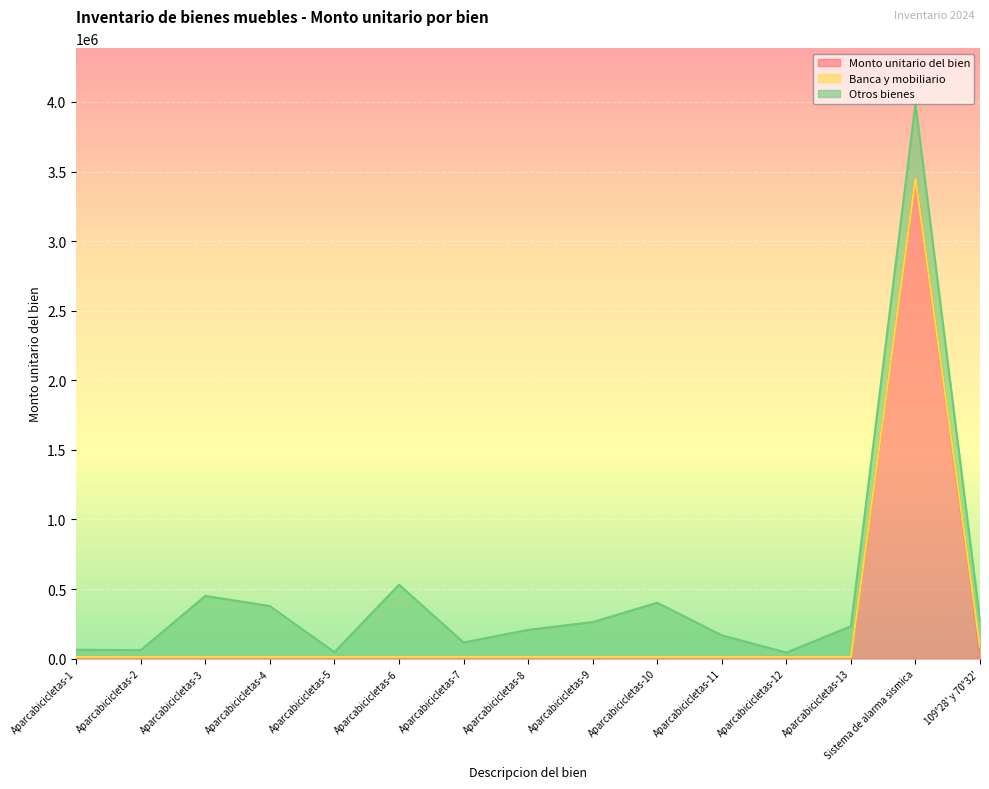

At which category is the sum across all series the highest?

Sistema de alarma sismica